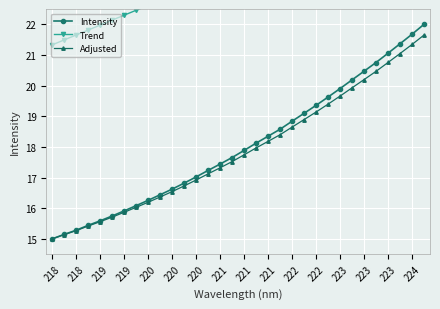

True or false: Trend and Adjusted intersect in this chart.

False